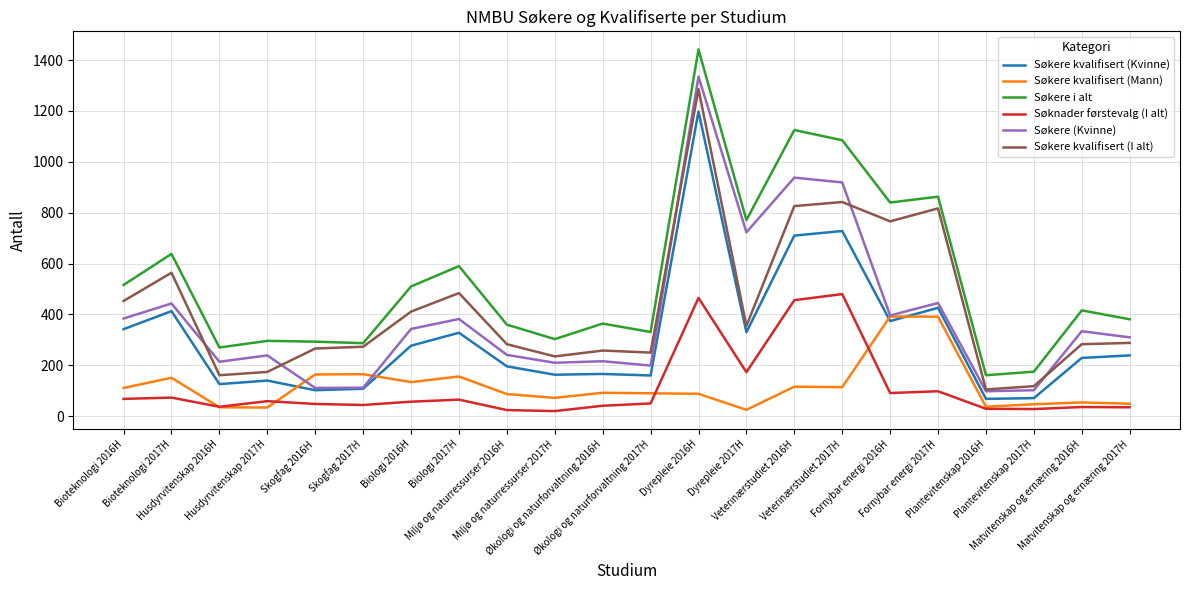

List the series in order of their peak value, lowest first.

Søkere kvalifisert (Mann), Søknader førstevalg (I alt), Søkere kvalifisert (Kvinne), Søkere kvalifisert (I alt), Søkere (Kvinne), Søkere i alt